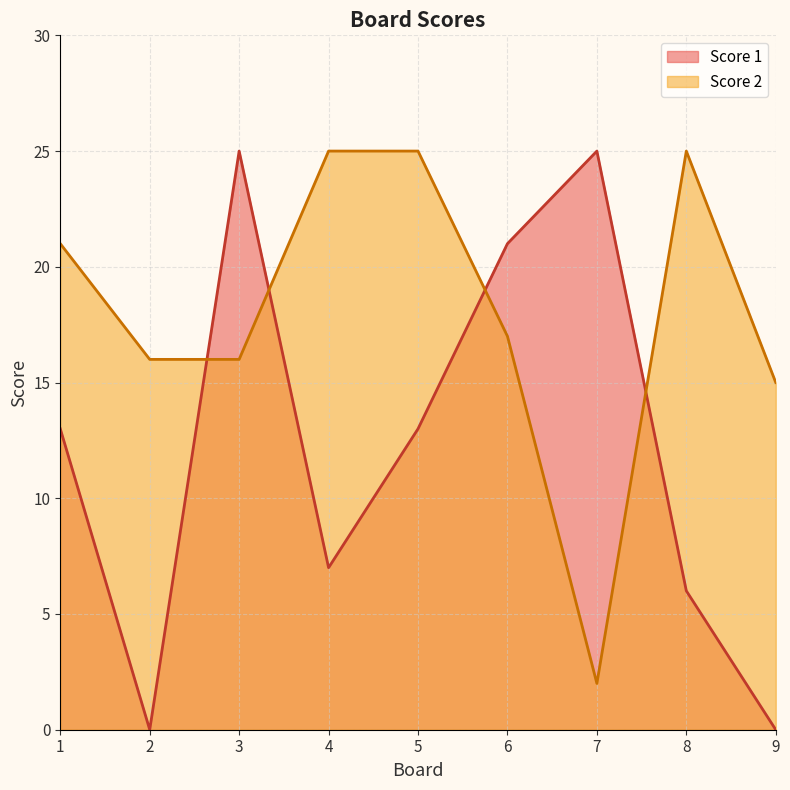

Which series has the largest total across all categories?

Score 2